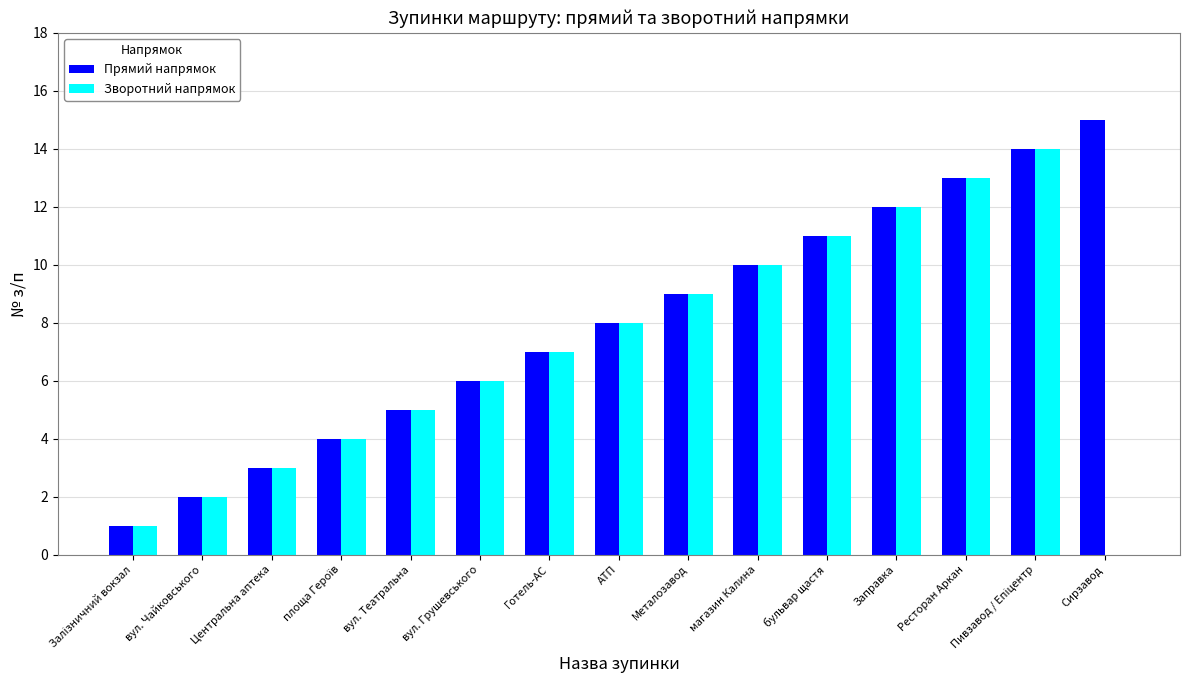

Does the chart contain stacked bars?

No